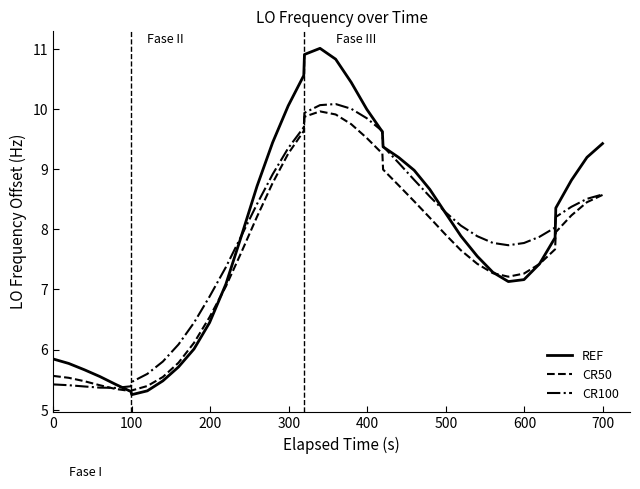

Which series has the widest spread of values?

REF